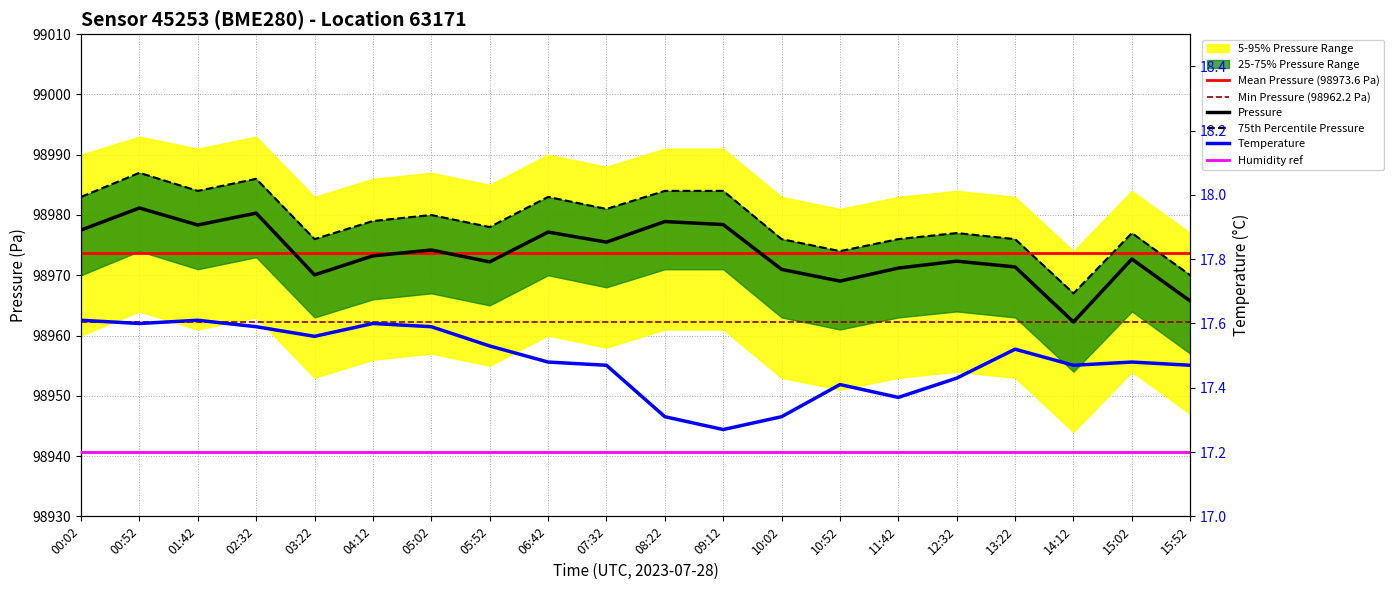

At which label does Pressure reach its minimum?

14:12